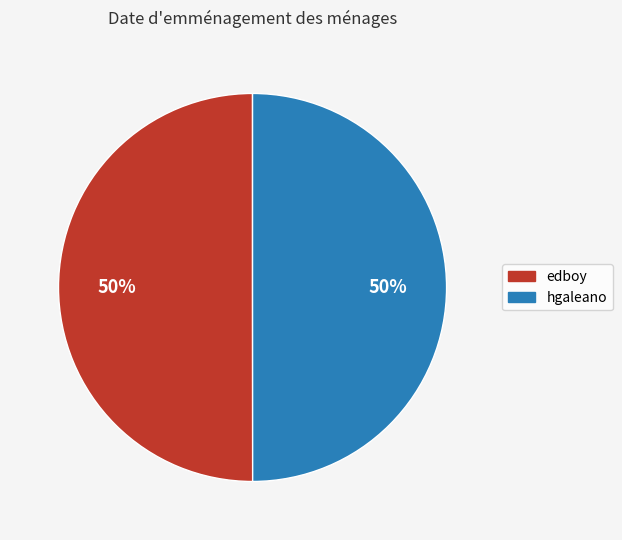

Is it true that hgaleano is 57% of the pie?

False